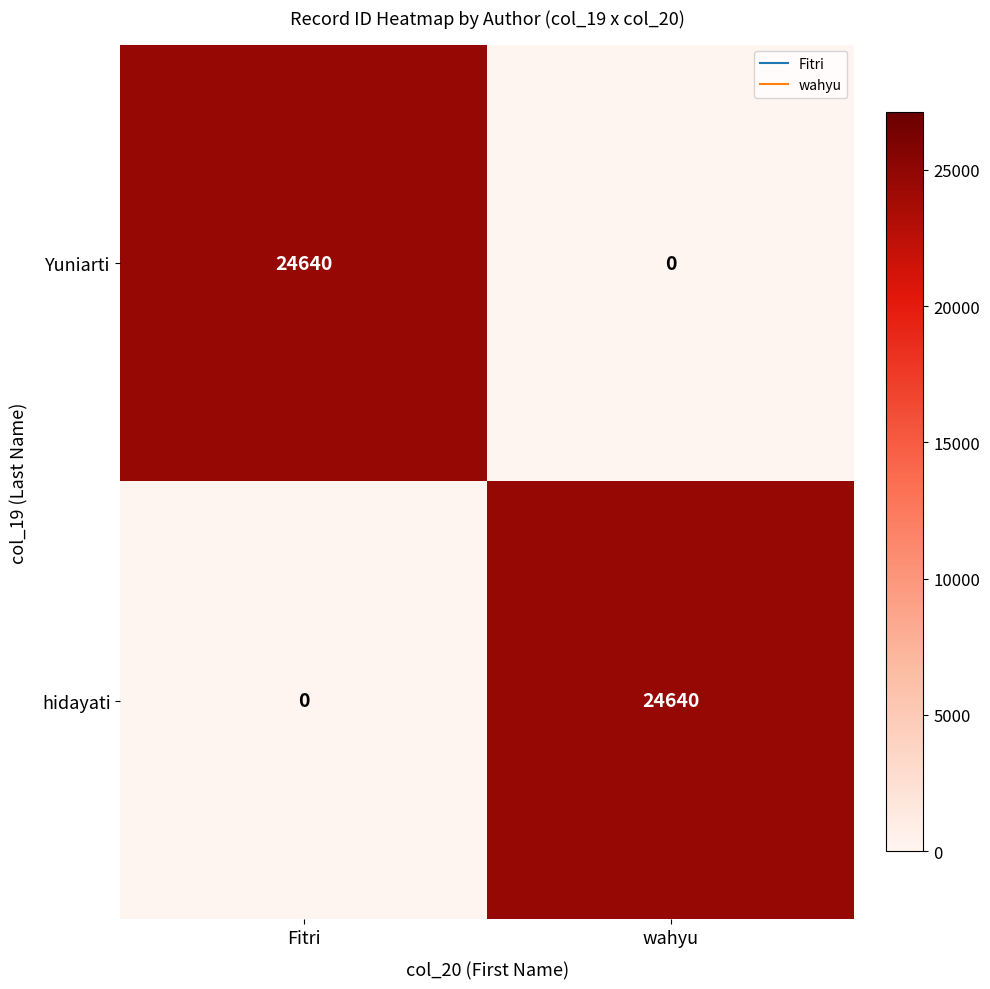

Rank the series at Fitri from lowest to highest value.

hidayati, Yuniarti